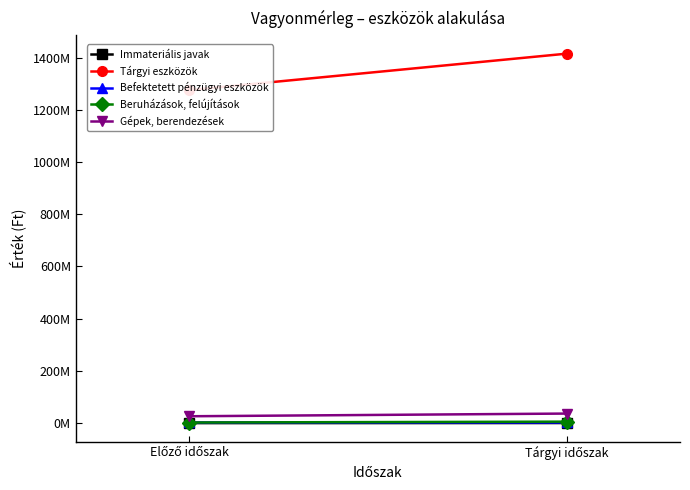

Between Tárgyi időszak and Előző időszak, which is larger?

Tárgyi időszak